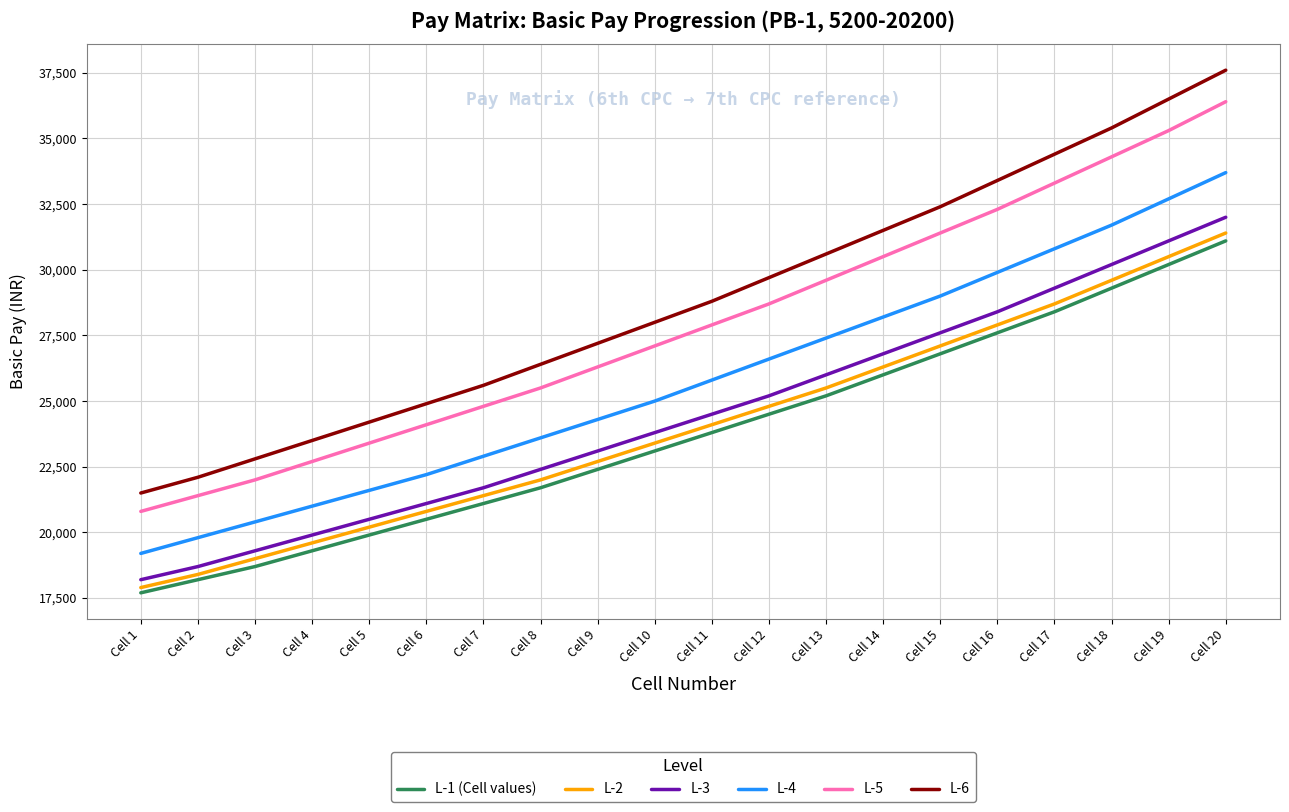

What are all the series names shown in the legend?

L-1 (Cell values), L-2, L-3, L-4, L-5, L-6